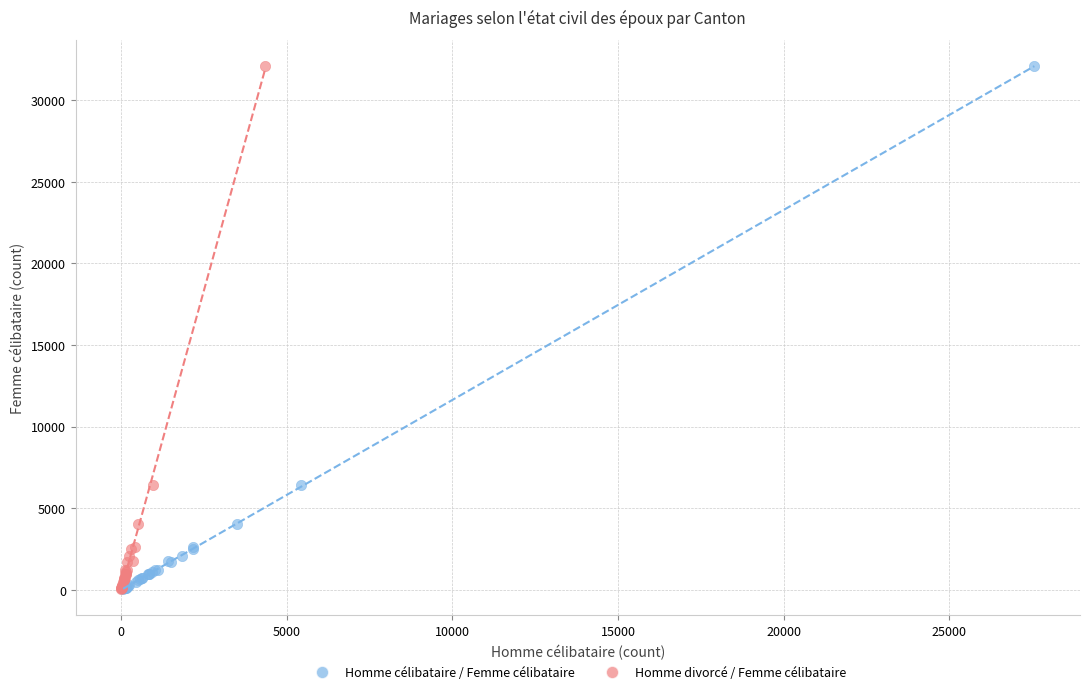

What are all the series names shown in the legend?

Homme célibataire / Femme célibataire, Homme divorcé / Femme célibataire